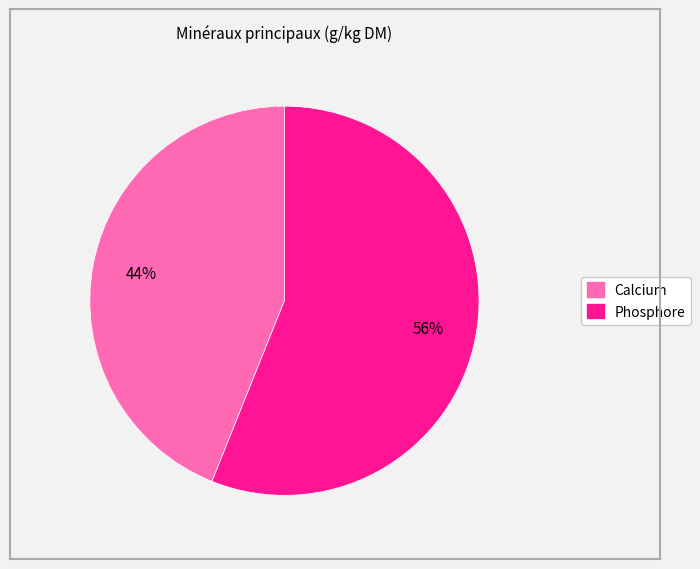

To the nearest percent, what is the average slice percentage?

50%